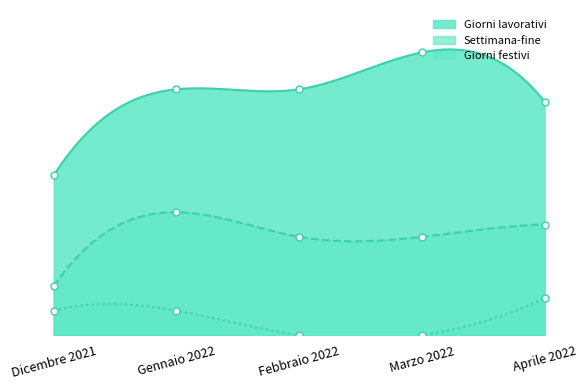

True or false: Giorni lavorativi and Settimana-fine intersect in this chart.

False